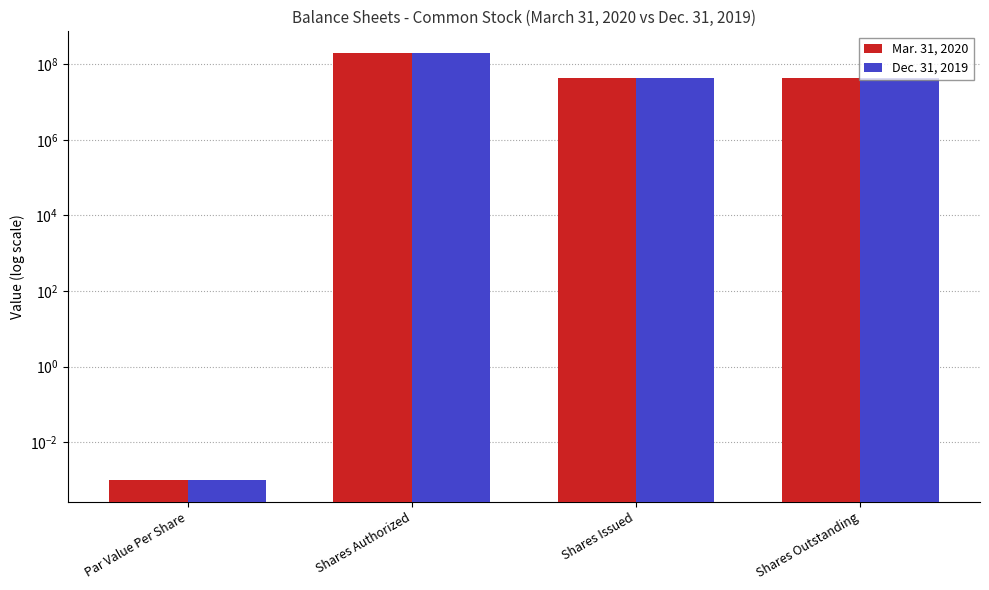

Is the value of Mar. 31, 2020 at Shares Issued greater than the value of Dec. 31, 2019 at Shares Outstanding?

No